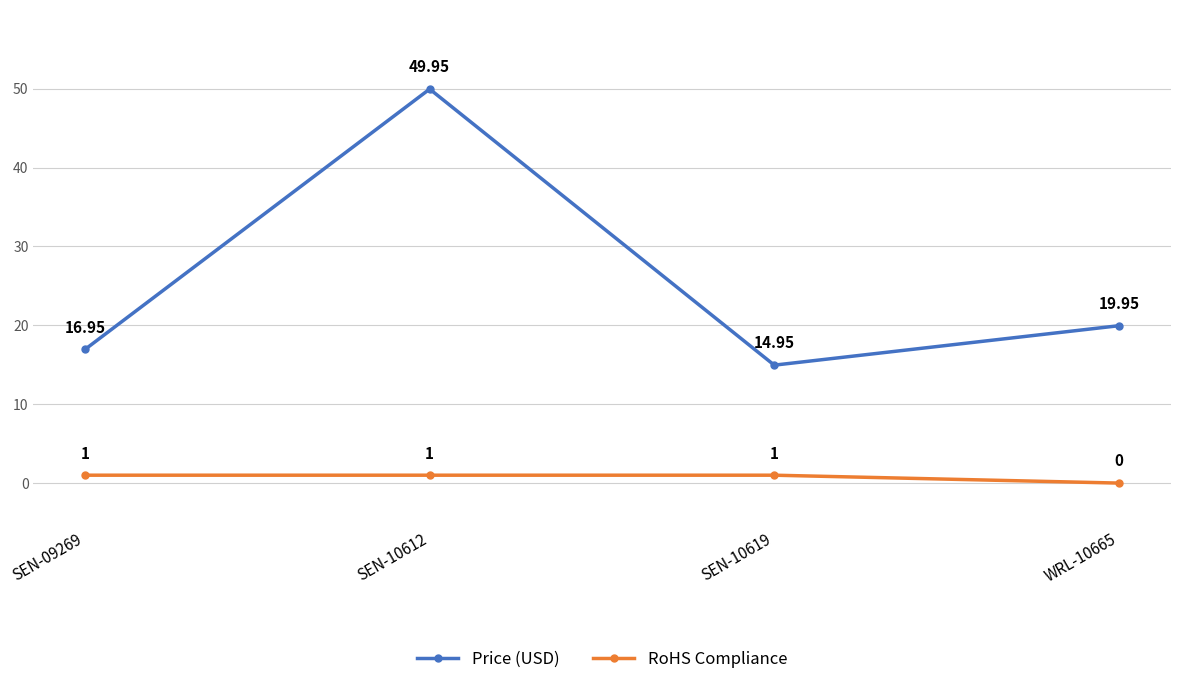

Does the chart display data point markers on the line(s)?

Yes